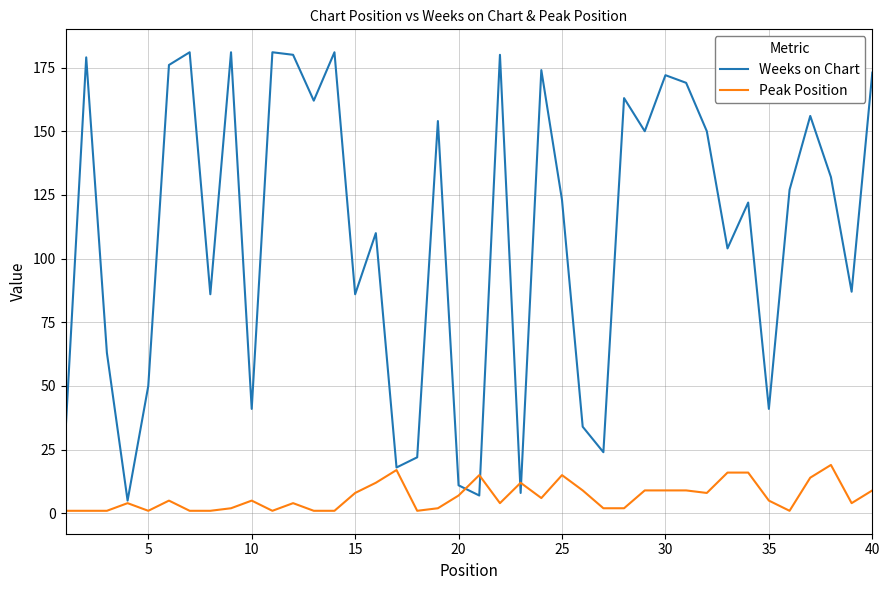

Which series ends up on top after the final intersection of Weeks on Chart and Peak Position?

Weeks on Chart